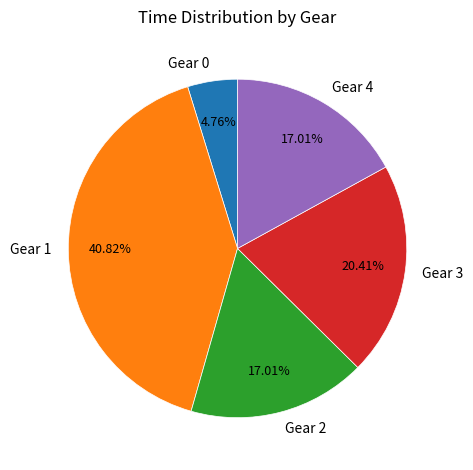

How many slices are in this pie chart?

5